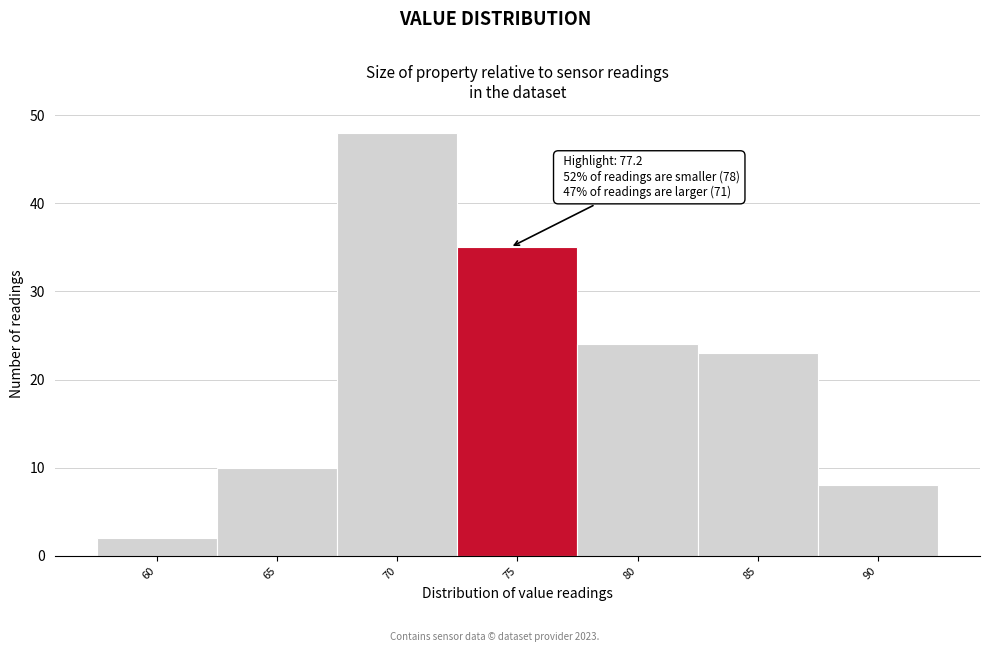

Reading left to right, list all the values displayed in this chart.

2	10	48	35	24	23	8